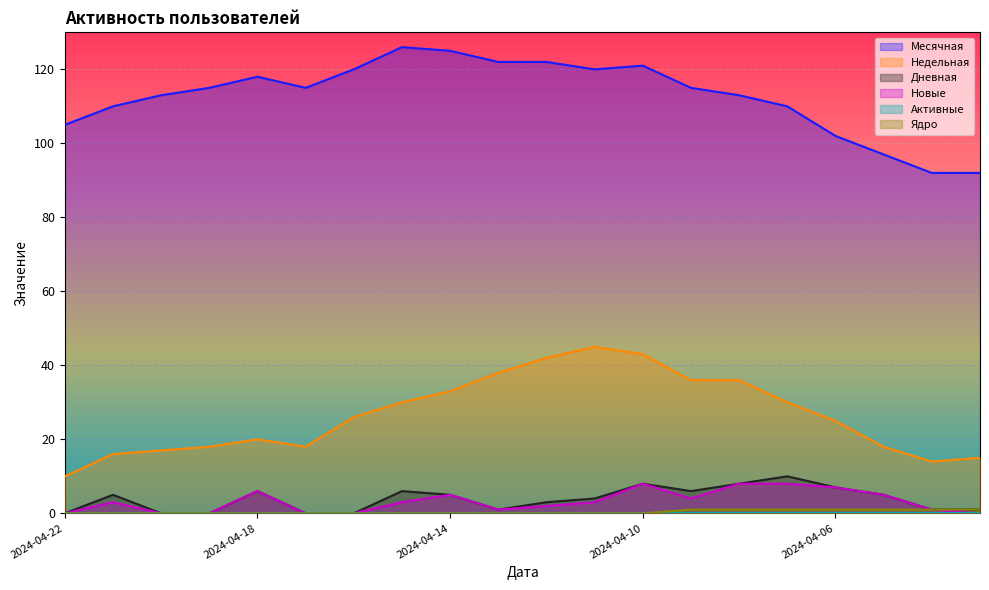

True or false: Ядро and Новые intersect in this chart.

False